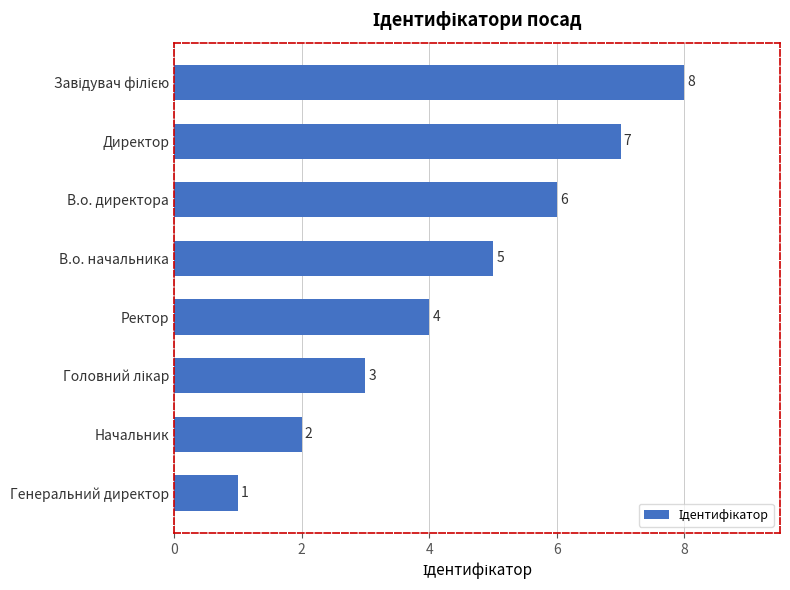

Does the chart contain any negative values?

No